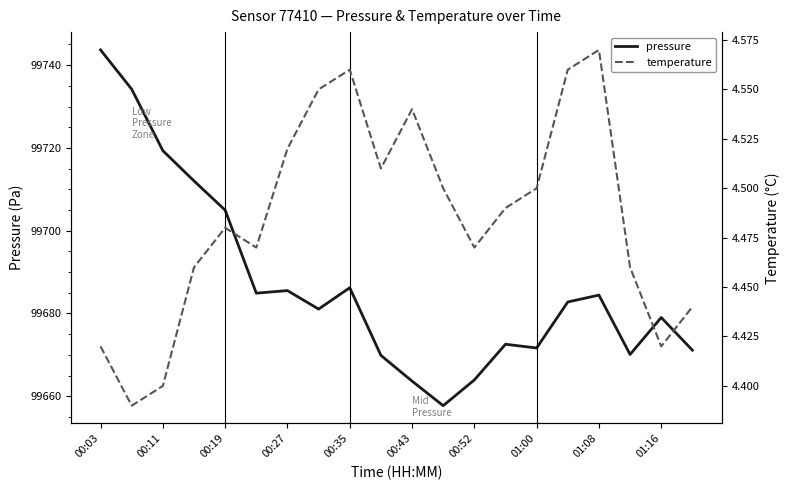

The value of pressure at 00:52 is 99663.9. True or false?

True